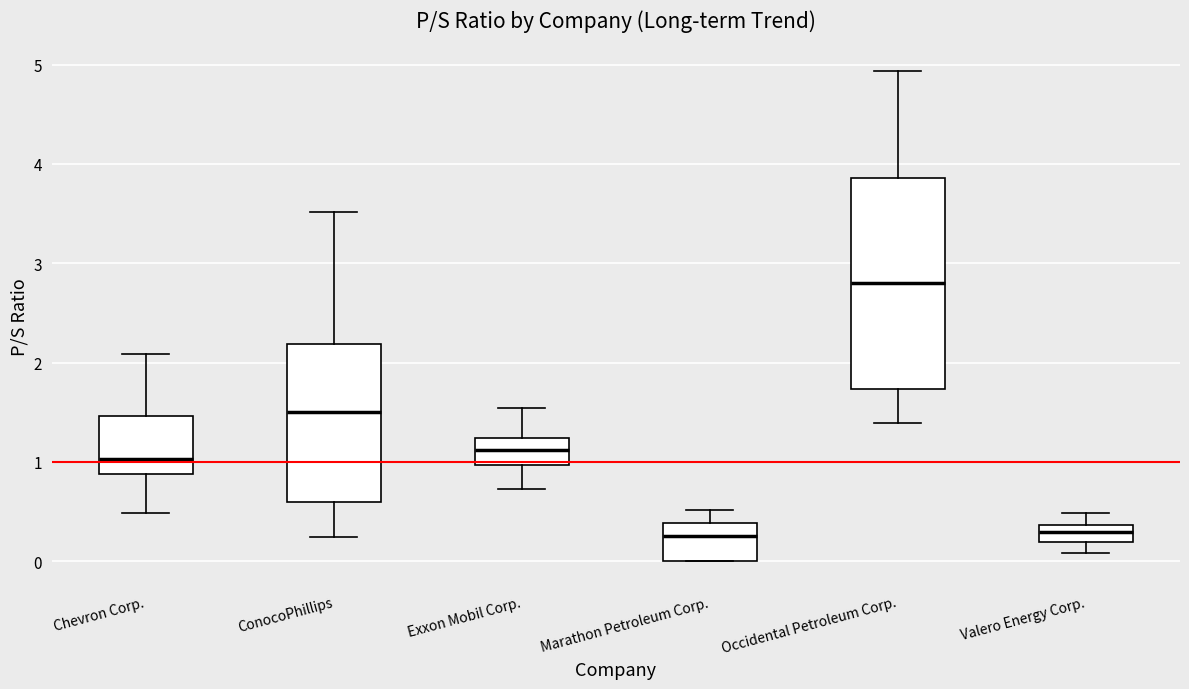

Which box's median line is the highest?

Occidental Petroleum Corp.